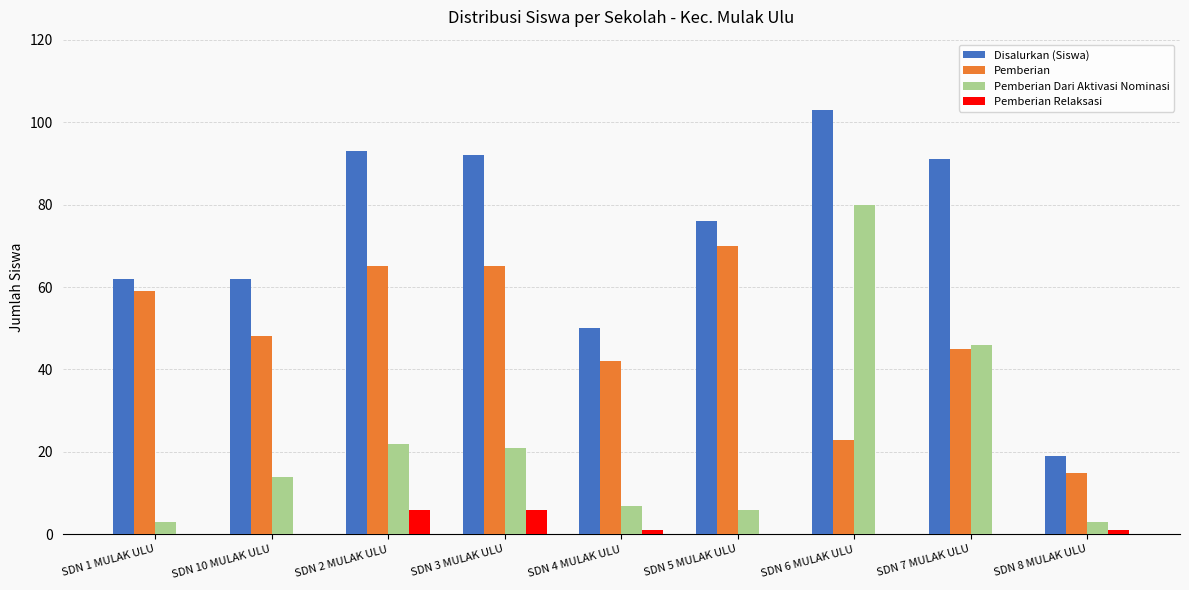

What is the total value across all series at SDN 3 MULAK ULU?

184